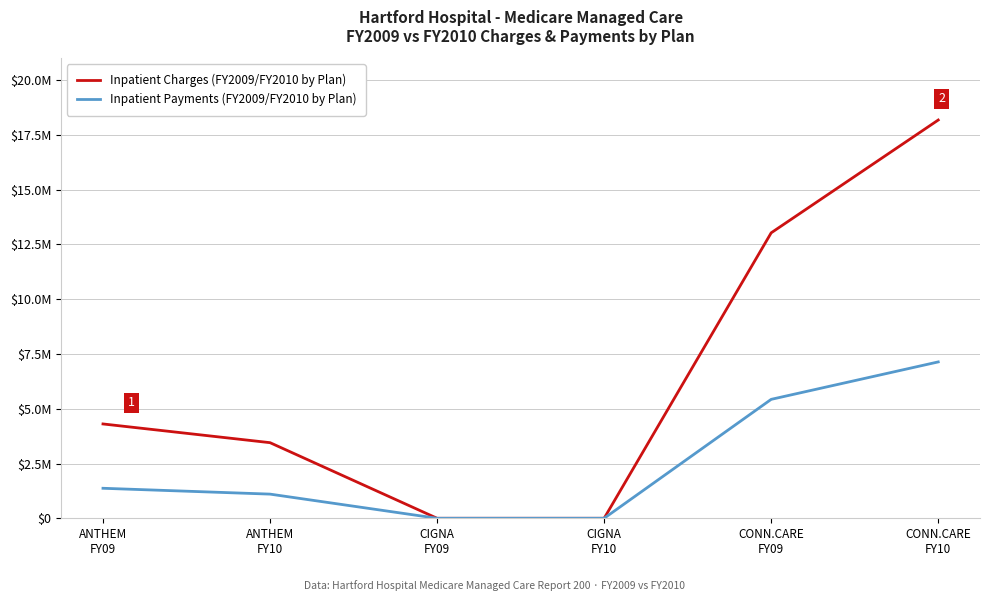

What is the label of the 5th point from the right?

ANTHEM
FY10